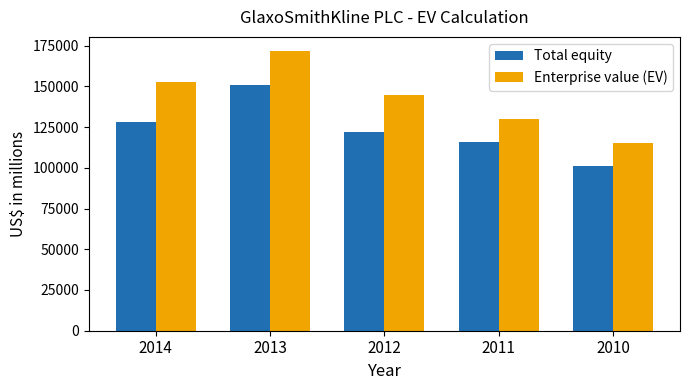

Rank the categories by Total equity value from lowest to highest.

2010, 2011, 2012, 2014, 2013